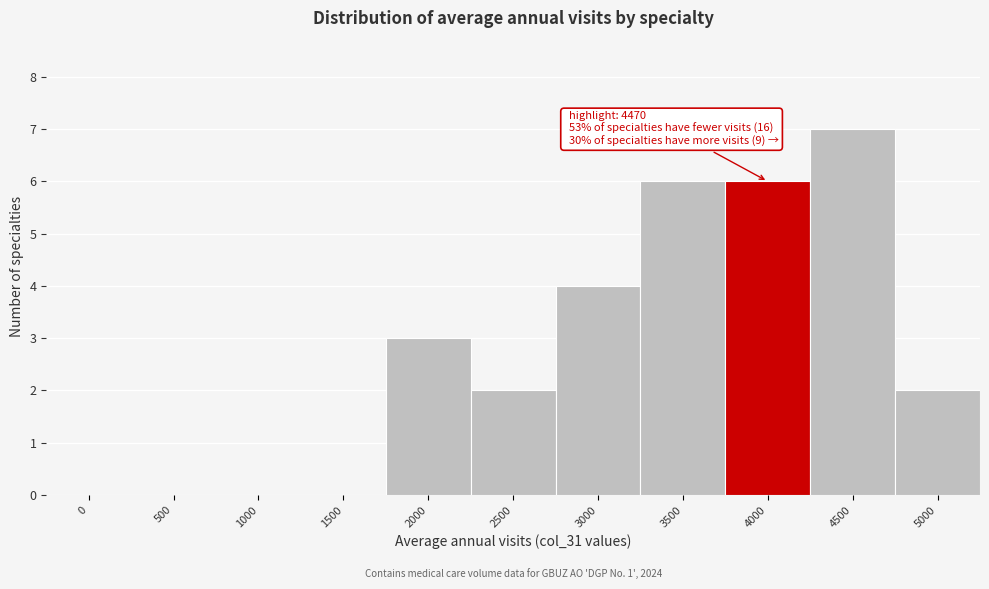

Reading left to right, what are all the values shown in this chart?

0=0	500=0	1000=0	1500=0	2000=3	2500=2	3000=4	3500=6	4000=6	4500=7	5000=2